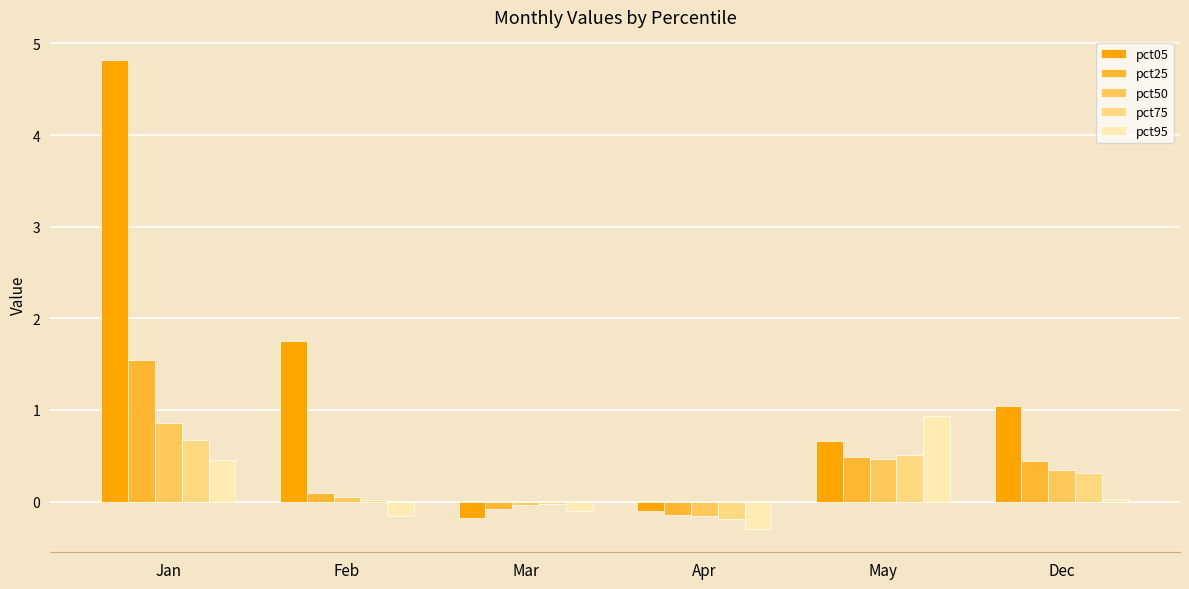

Is the value of pct75 at Mar greater than the value of pct05 at Jan?

No